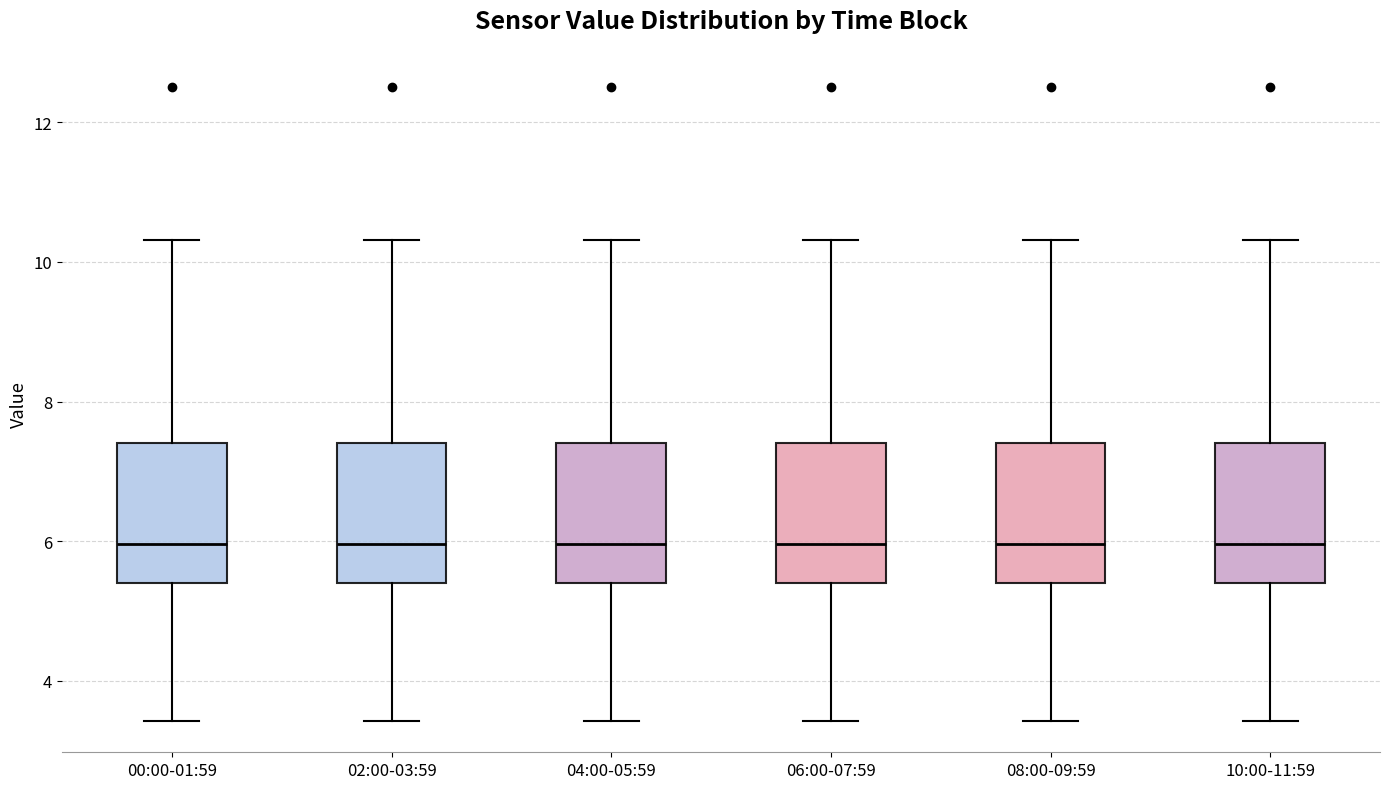

Where does the upper whisker of the box for 02:00-03:59 end on the y-axis? The values are not printed on the chart, so give them approximately, as read against the axis.

10.4